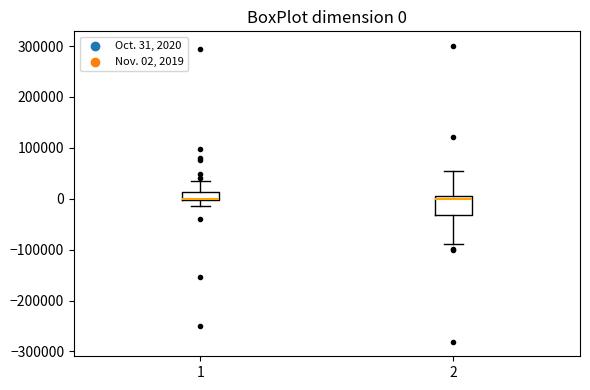

Which box is the tallest, from its lower edge to its upper edge?

2